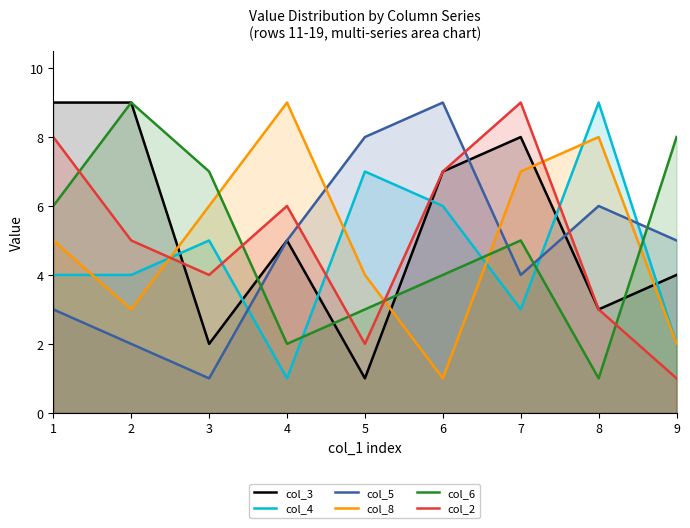

Reading left to right, extract all data points from this chart.

col_3: 1=9	2=9	3=2	4=5	5=1	6=7	7=8	8=3	9=4
col_4: 1=4	2=4	3=5	4=1	5=7	6=6	7=3	8=9	9=2
col_5: 1=3	2=2	3=1	4=5	5=8	6=9	7=4	8=6	9=5
col_8: 1=5	2=3	3=6	4=9	5=4	6=1	7=7	8=8	9=2
col_6: 1=6	2=9	3=7	4=2	5=3	6=4	7=5	8=1	9=8
col_2: 1=8	2=5	3=4	4=6	5=2	6=7	7=9	8=3	9=1